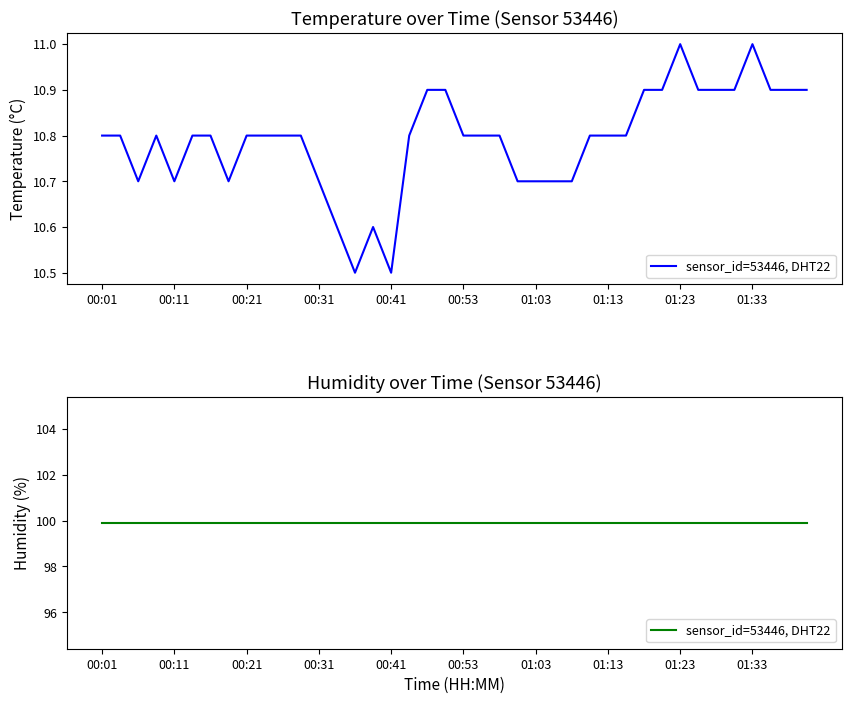

At which label is the value closest to 10?

00:36